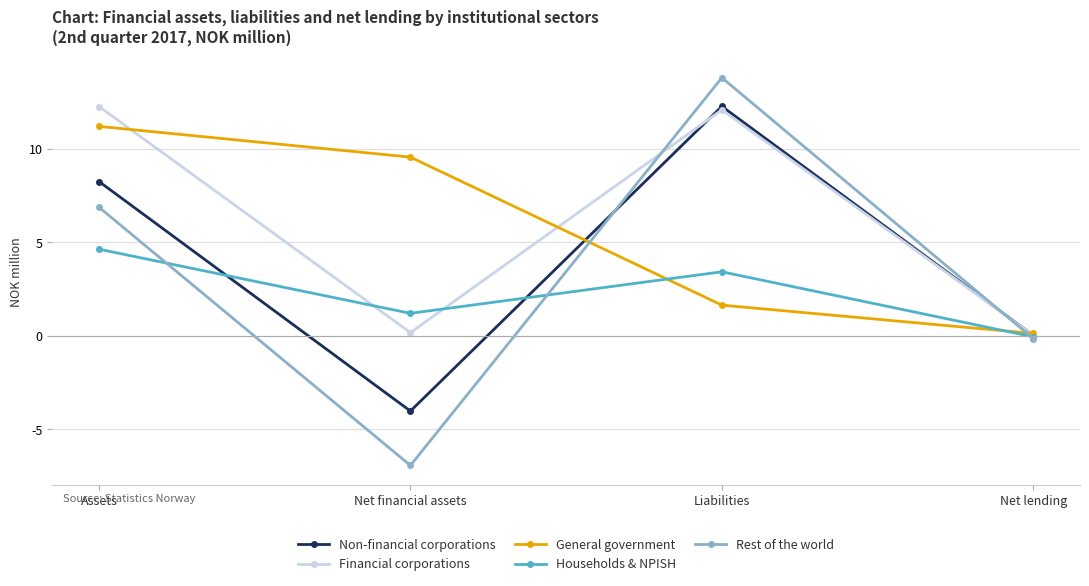

Where is the first local maximum for Non-financial corporations?

Liabilities